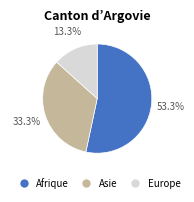

What is the smallest slice in the pie chart?

Europe